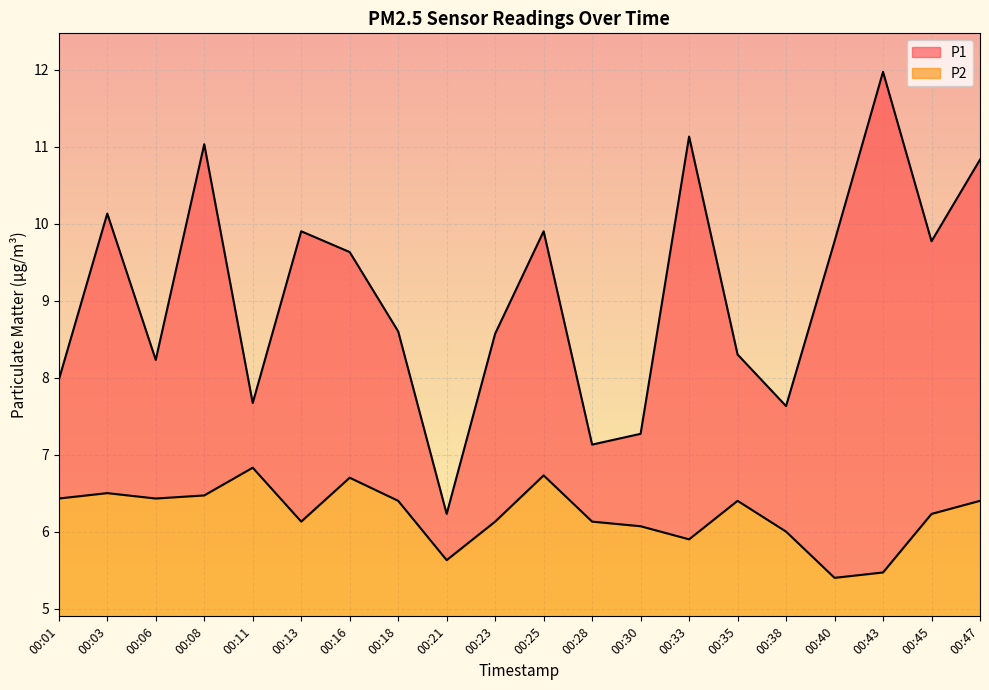

True or false: P1 has more than 1 interior local peaks.

True